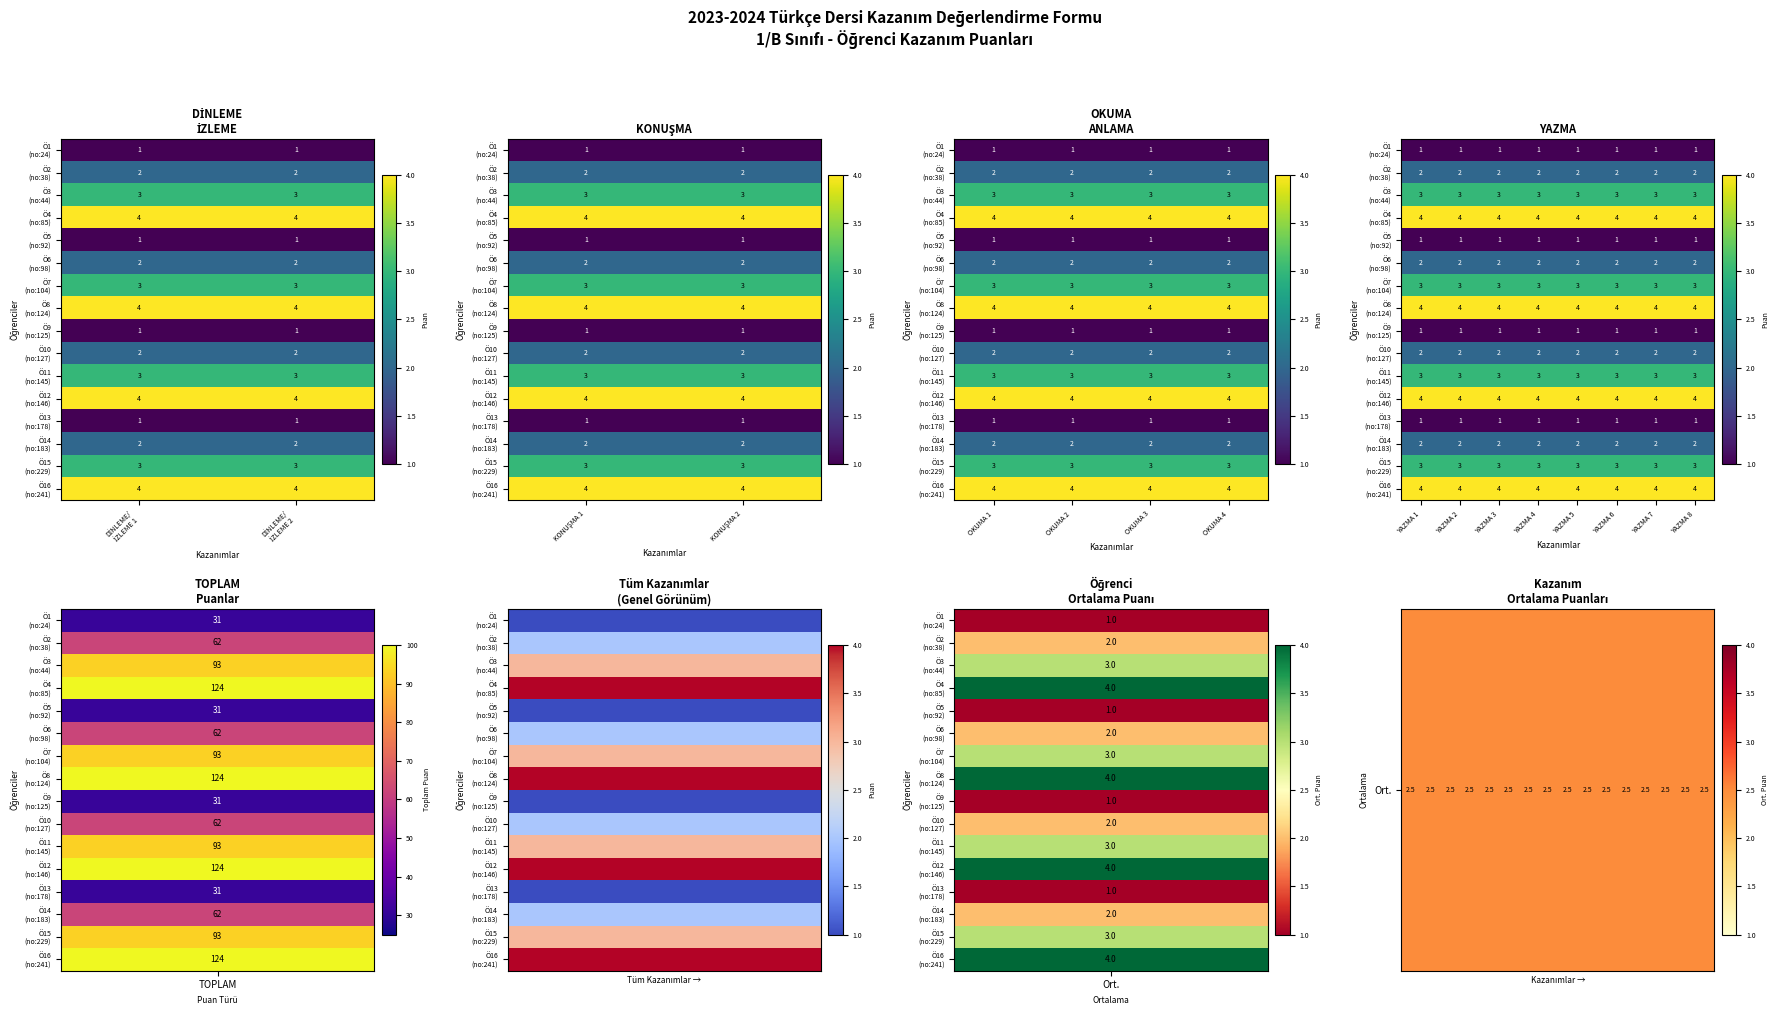

At how many categories does at least one series exceed 3?

16